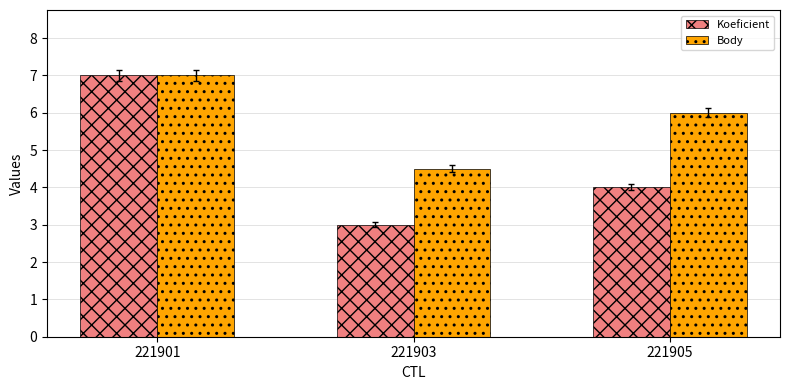

Which series changed the most between 221903 and 221905?

Body